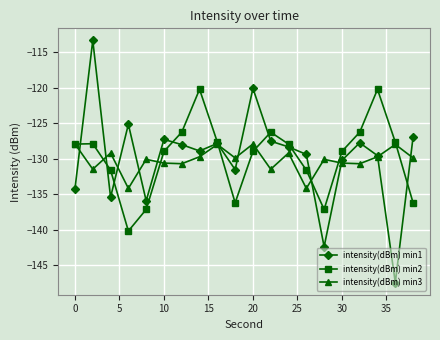

How many series are shown in this chart?

3